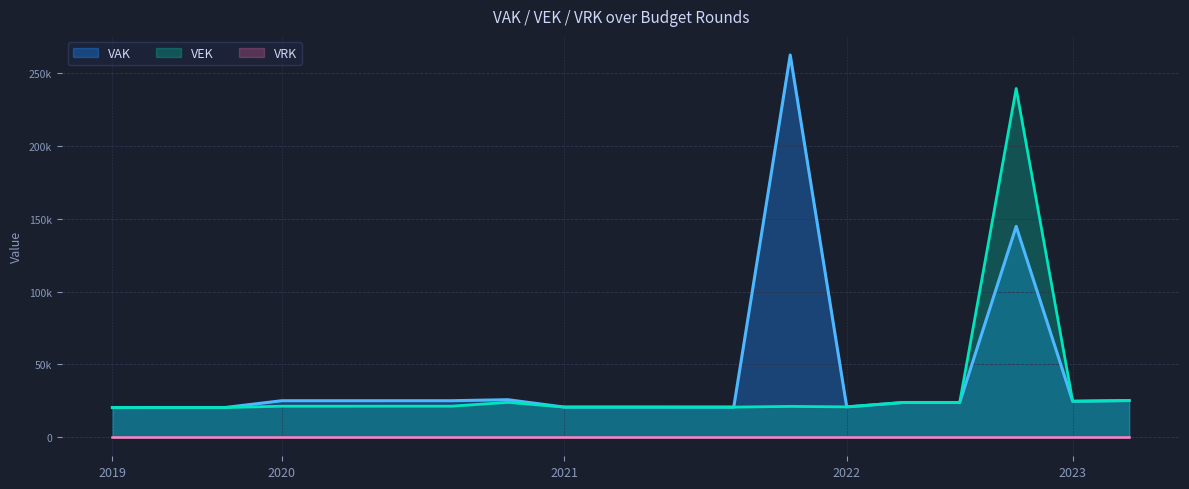

In VAK, how many points are higher than both neighbors (excluding endpoints)?

3